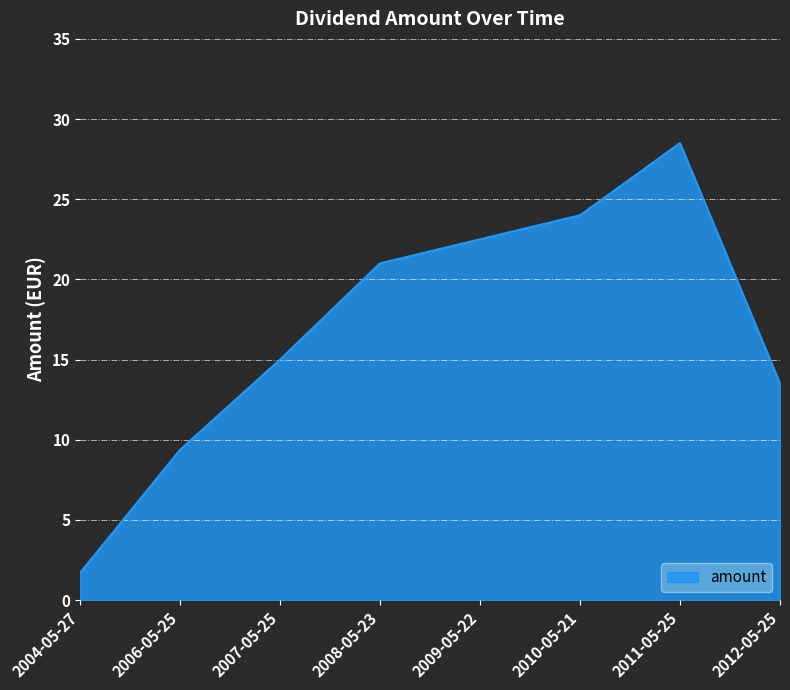

Which label corresponds to the smallest value in the chart?

2004-05-27